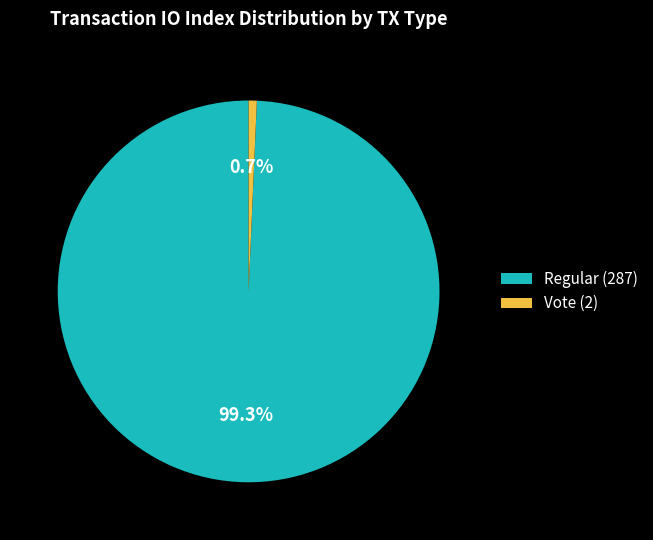

Does Regular (287) represent more than half of the total?

Yes